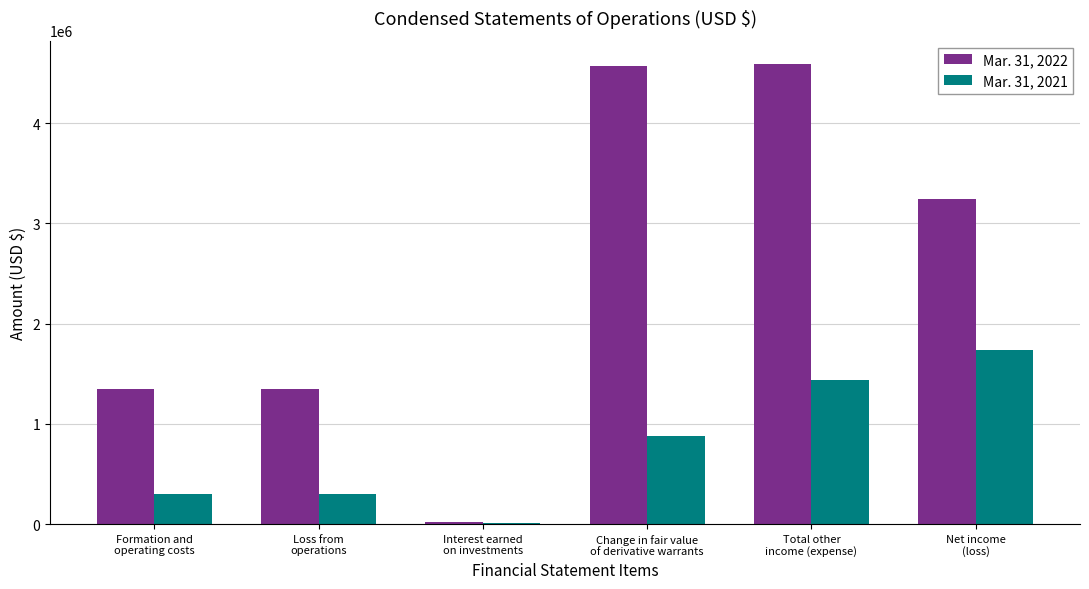

At which category is the sum across all series the highest?

Total other
income (expense)